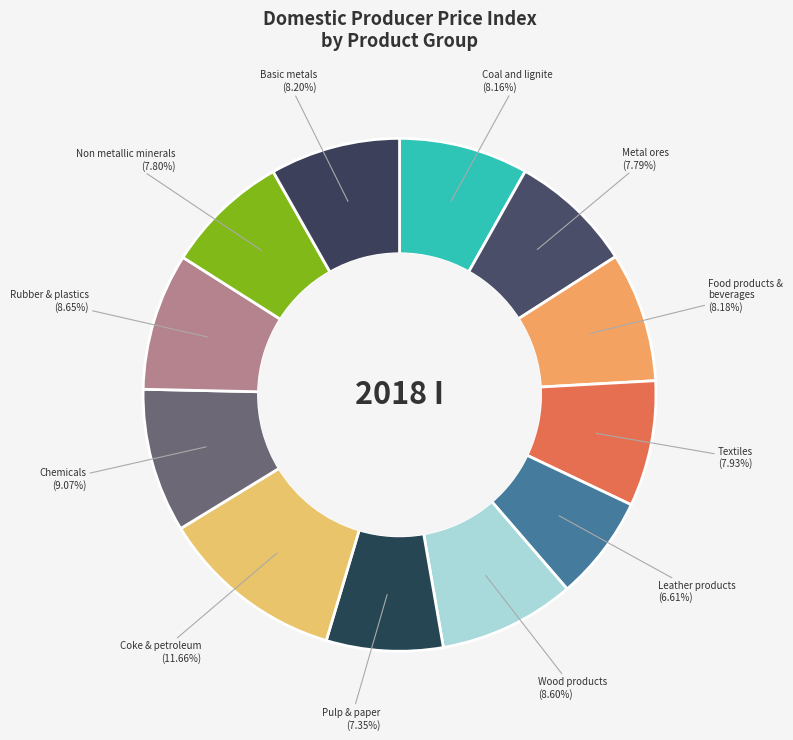

Do Rubber & plastics and Metal ores together represent more than half of the pie?

No